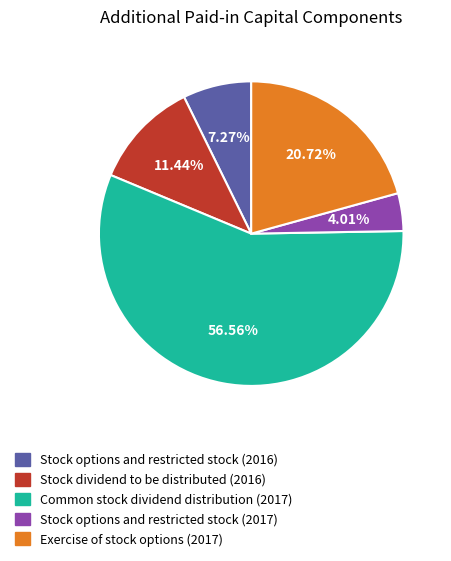

Count the number of slices in the pie.

5